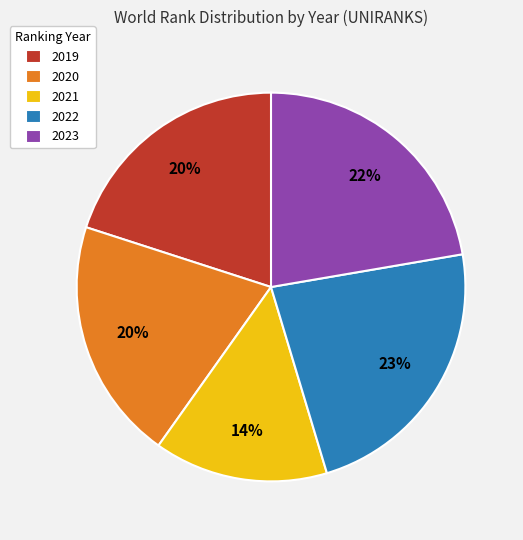

To the nearest percent, what is the difference between the 2021 and 2022 slice percentages?

9%